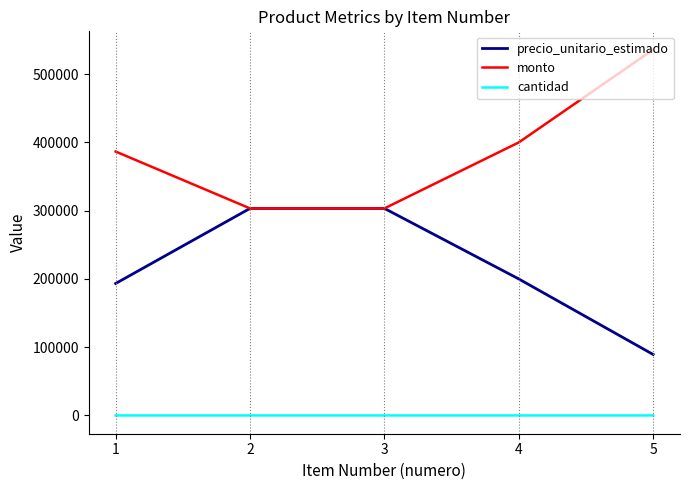

What is the highest value of the precio_unitario_estimado series?

303333